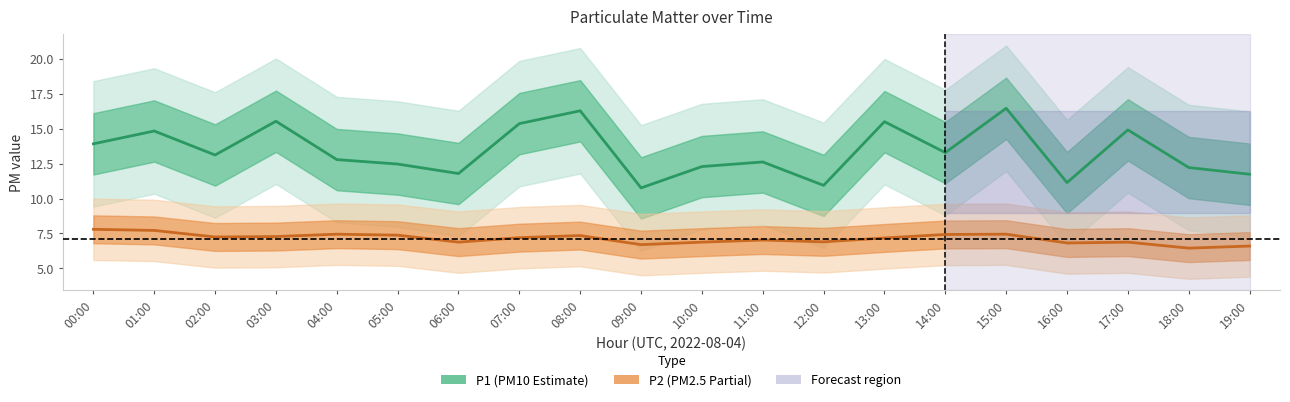

True or false: P1 and P2 intersect in this chart.

False